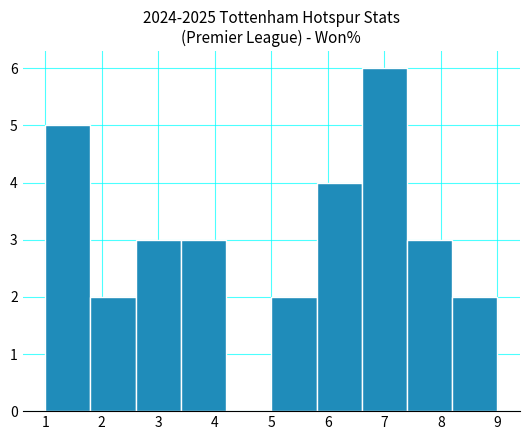

How tall is the bar that spans 8.2 to 9.0 on the x-axis? The values are not printed on the chart, so give them approximately, as read against the axis.

2